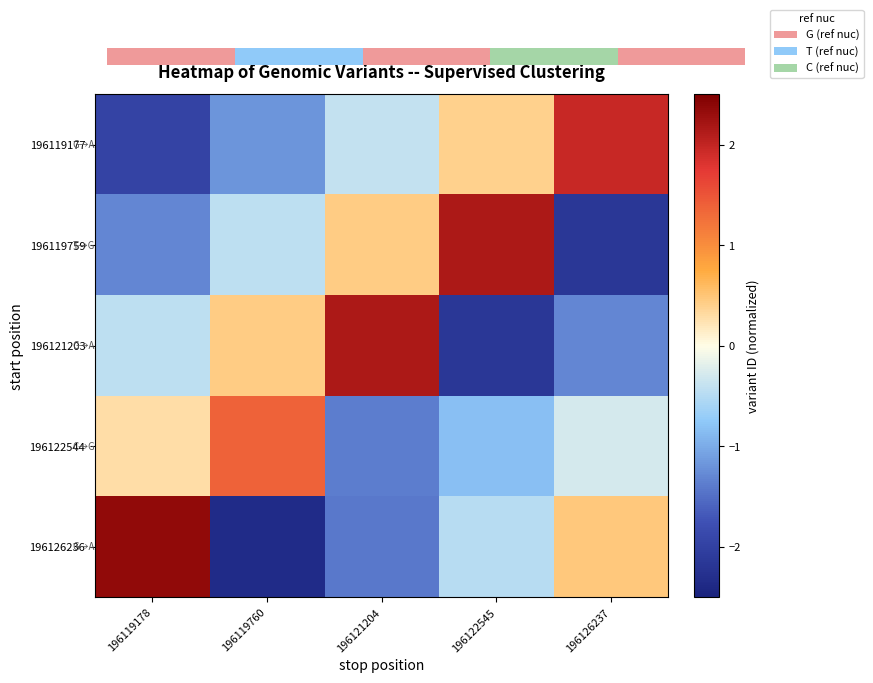

Where is 196126236 nearest to the value 0?

196122545